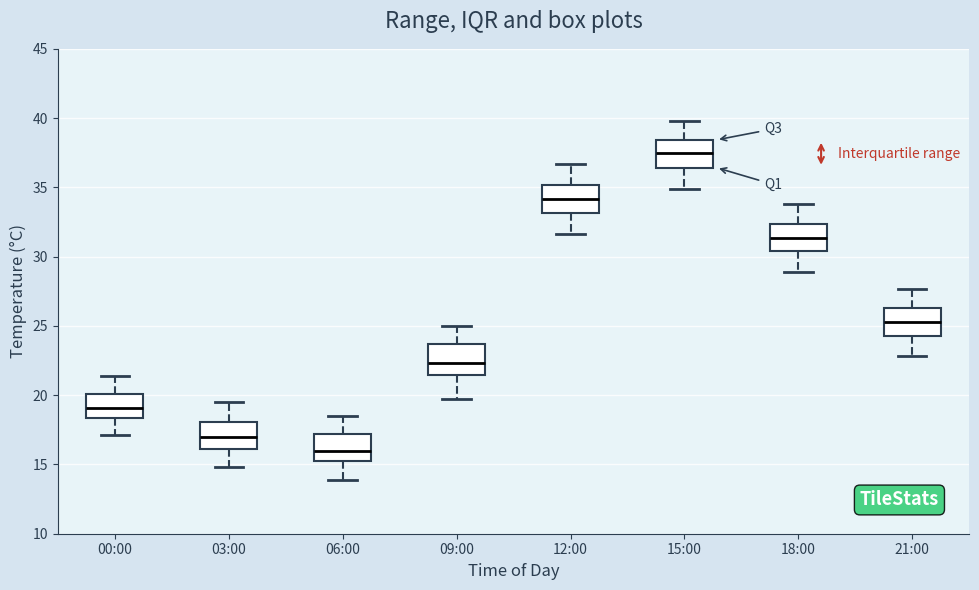

Where does the upper whisker of the box for 21:00 end on the y-axis? The values are not printed on the chart, so give them approximately, as read against the axis.

27.5